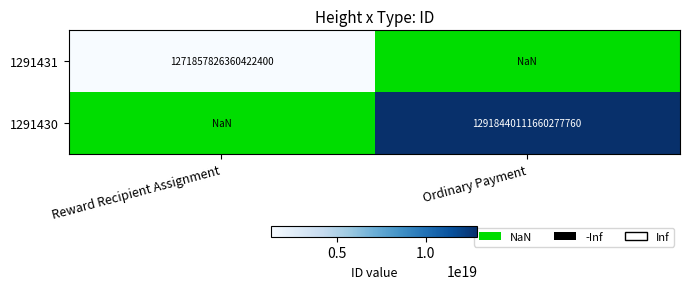

The 1291431 series shows 1271857826360422400.0 at Reward Recipient Assignment. True or false?

True